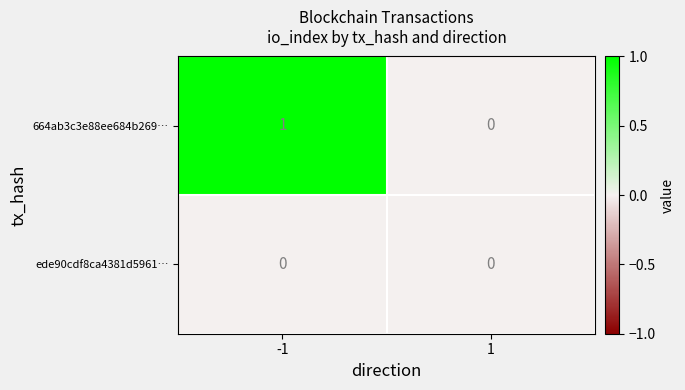

The 664ab3c3e88ee684b269… series shows 1 at -1. True or false?

True